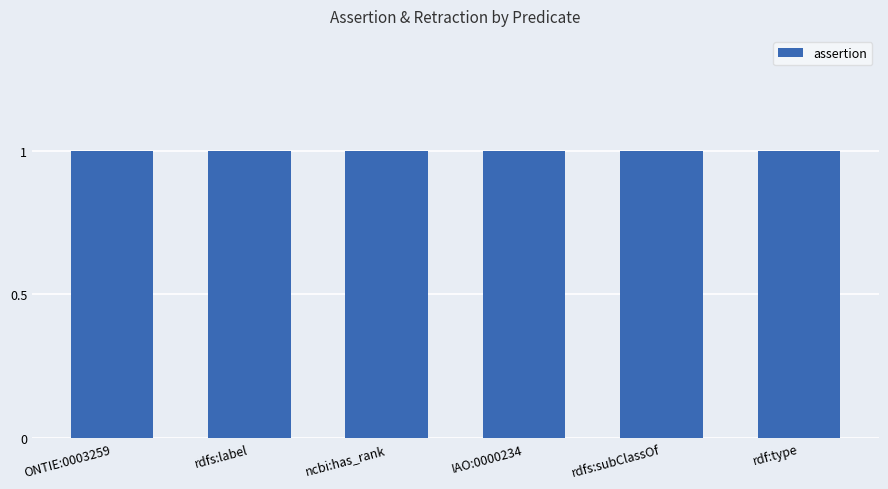

How many groups of bars are there?

6